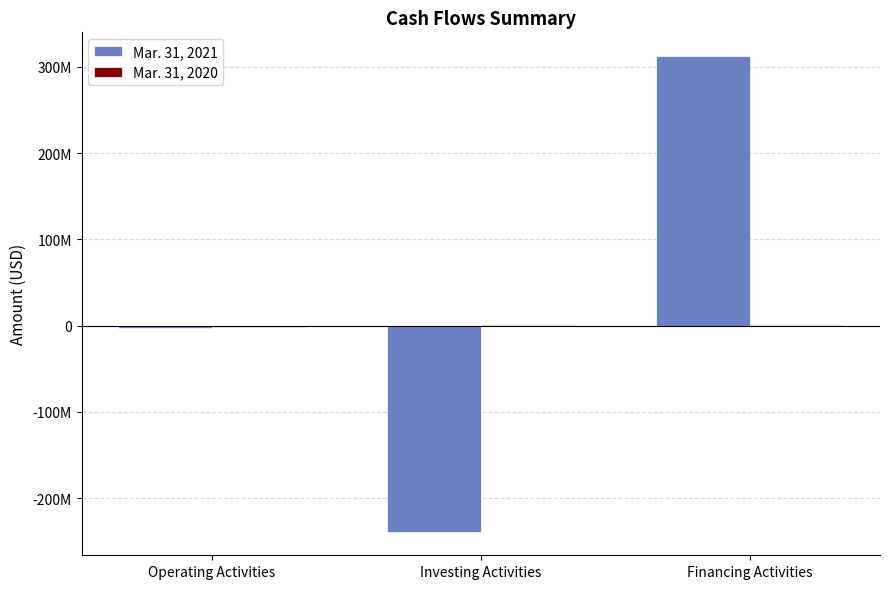

Are the bars grouped side by side (vs. stacked)?

Yes